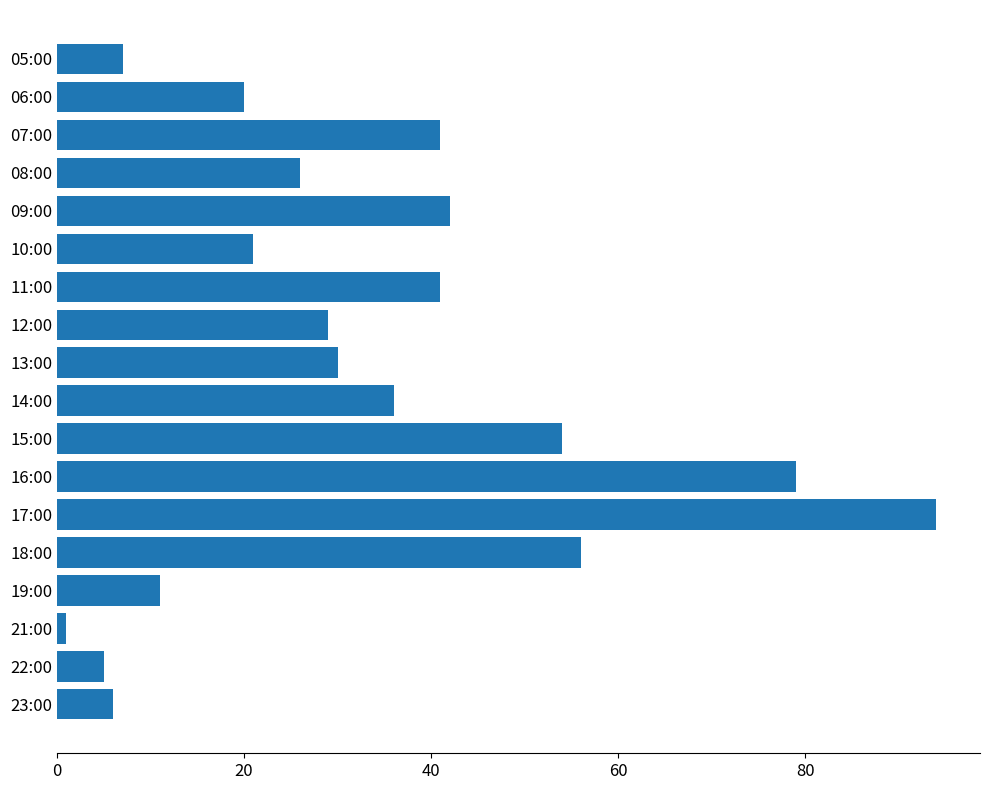

How many bars are there in total?

18